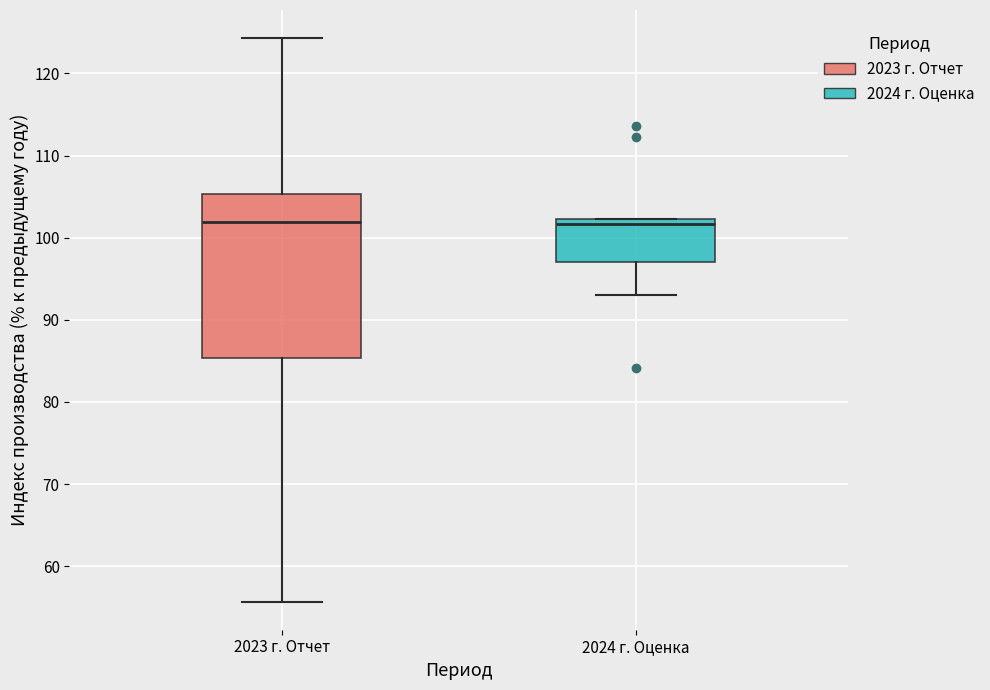

Reading left to right, read every box against the y-axis: the position of its median line, the range the box covers, and the ends of its whiskers. The values are not printed on the chart, so give them approximately, as read against the axis.

2023 г. Отчет: median 102, box 85 to 105, whiskers 56 to 124
2024 г. Оценка: median 102 (just below the box's upper edge), box 97 to 102, whiskers 93 to 102